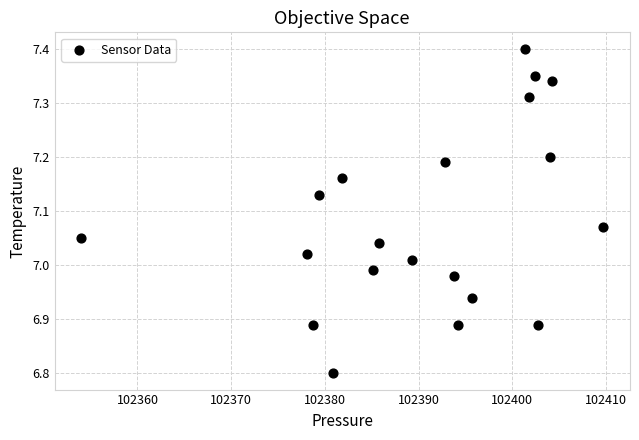

What is the range of Y values (max minus min)?

0.6